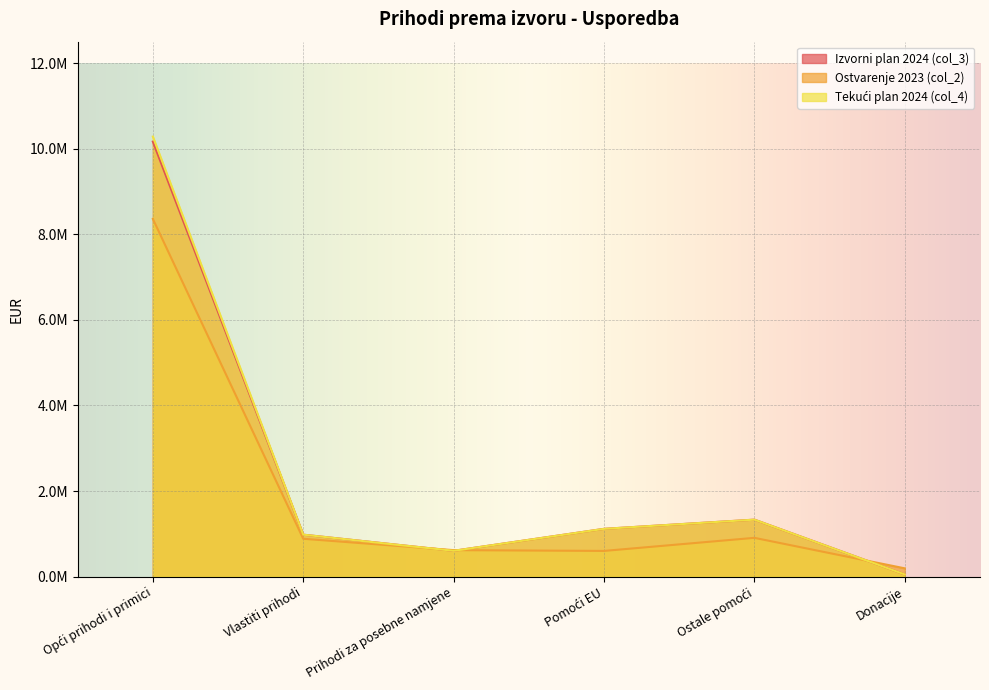

What is the difference between the highest and lowest values at Donacije?

142548.6